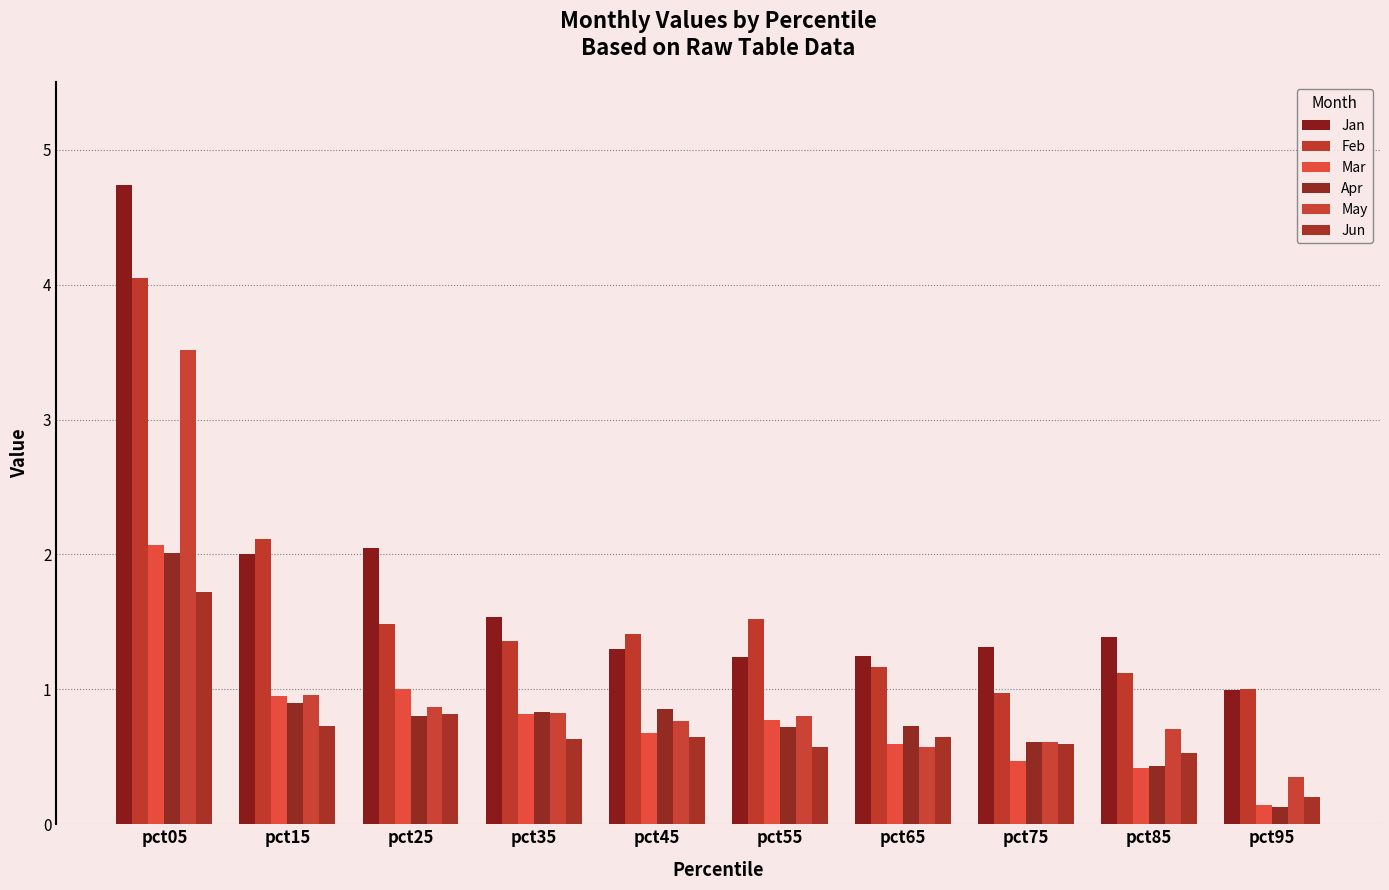

What is the value of the May bar at the 10th from the left?

0.3